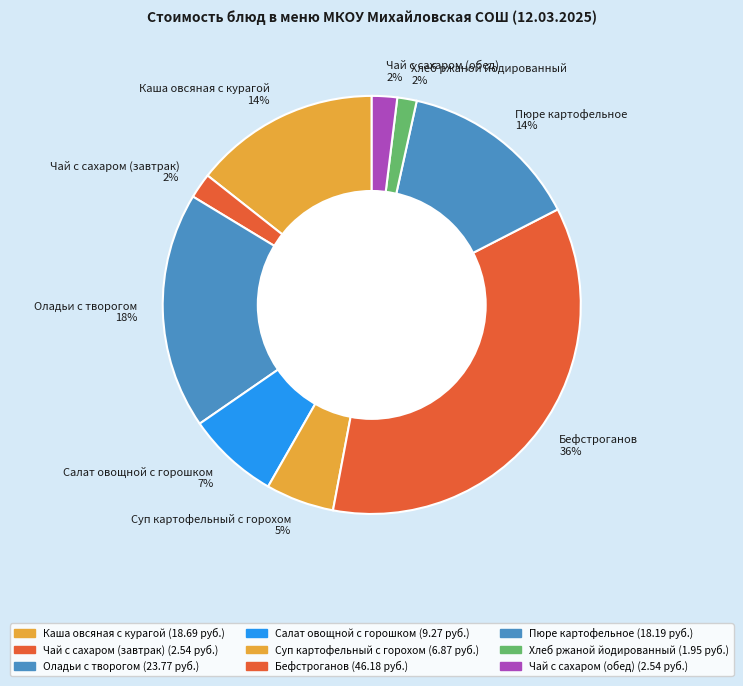

The Салат овощной с горошком 7% slice represents 1% of the pie. True or false?

False